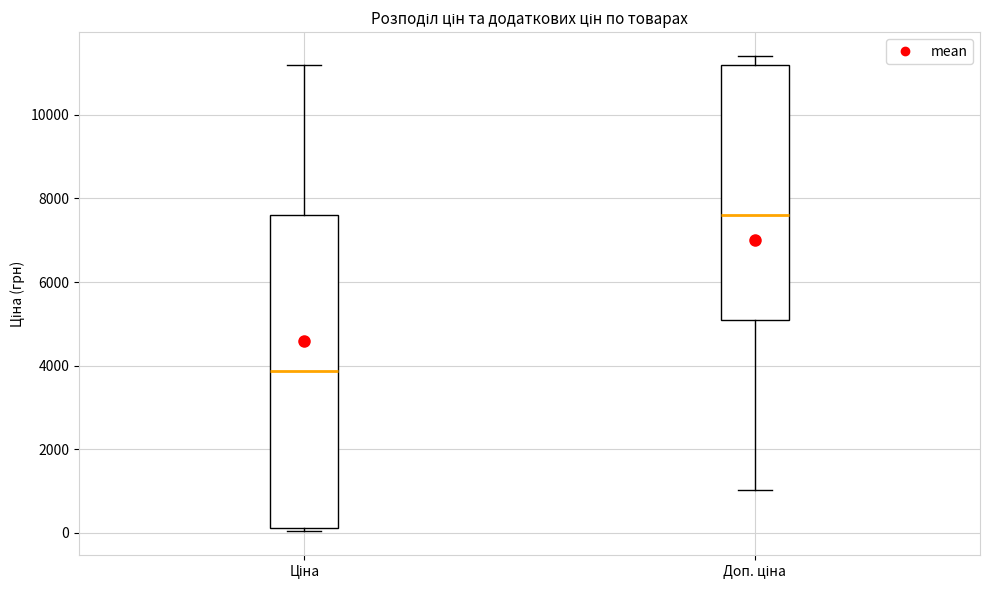

Reading left to right, transcribe this box plot: for each box, give where its median line is, the range the box spans, and where its two whiskers end, as read against the y-axis. The values are not printed on the chart, so give them approximately, as read against the axis.

Ціна: median 3800, box 200 to 7600, whiskers 0 to 11200
Доп. ціна: median 7600, box 5000 to 11200, whiskers 1000 to 11400